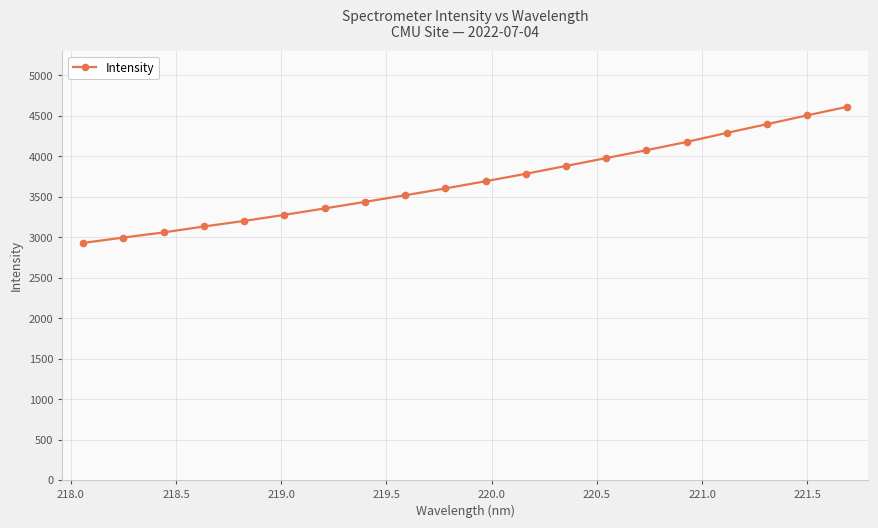

What is the maximum value shown in the chart?

4611.1